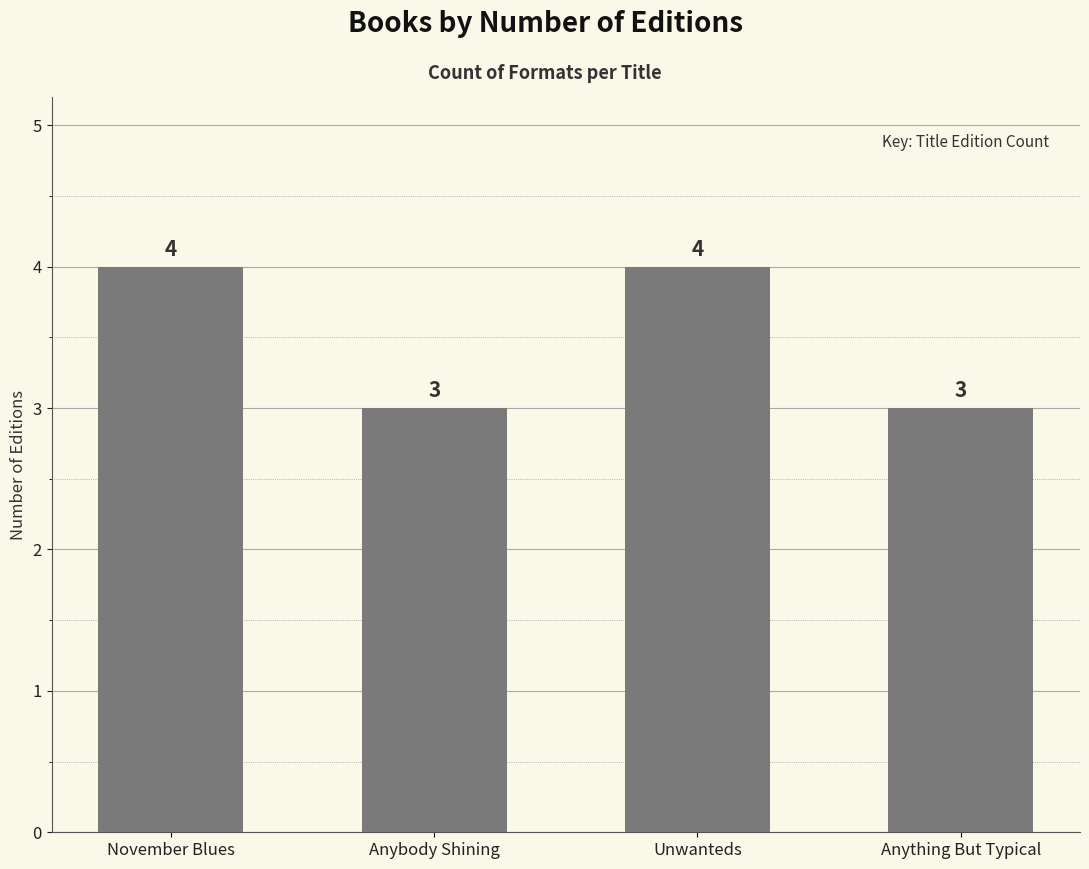

What is the maximum value shown in the chart?

4